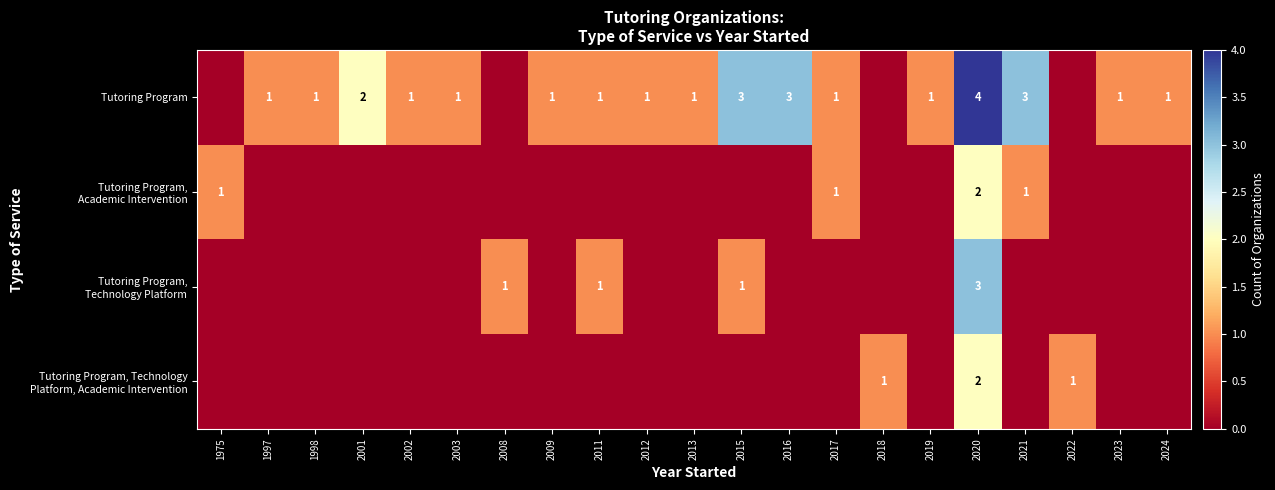

The value of Tutoring Program at 2002 is 1. True or false?

True